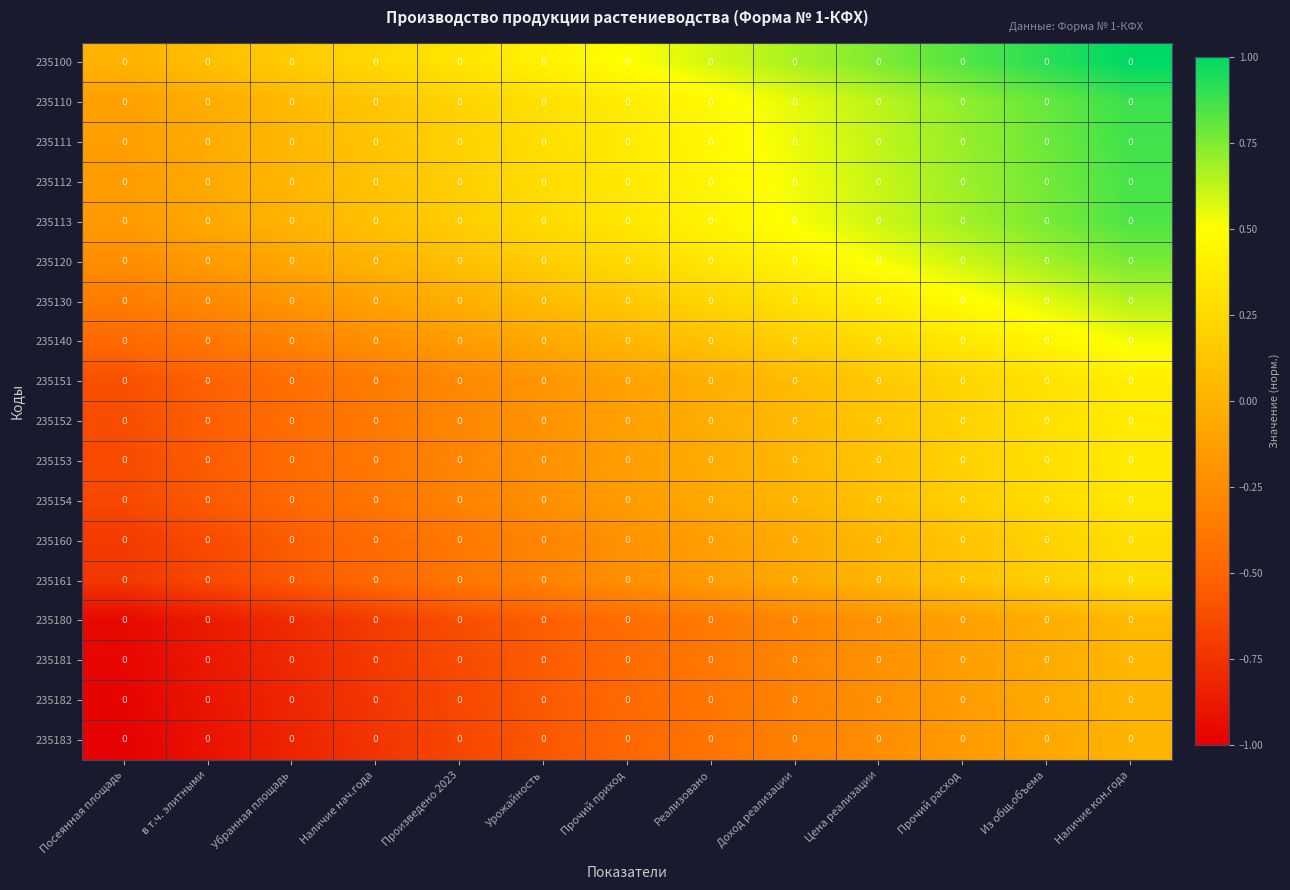

At which category is the sum across all series the highest?

Наличие кон.года